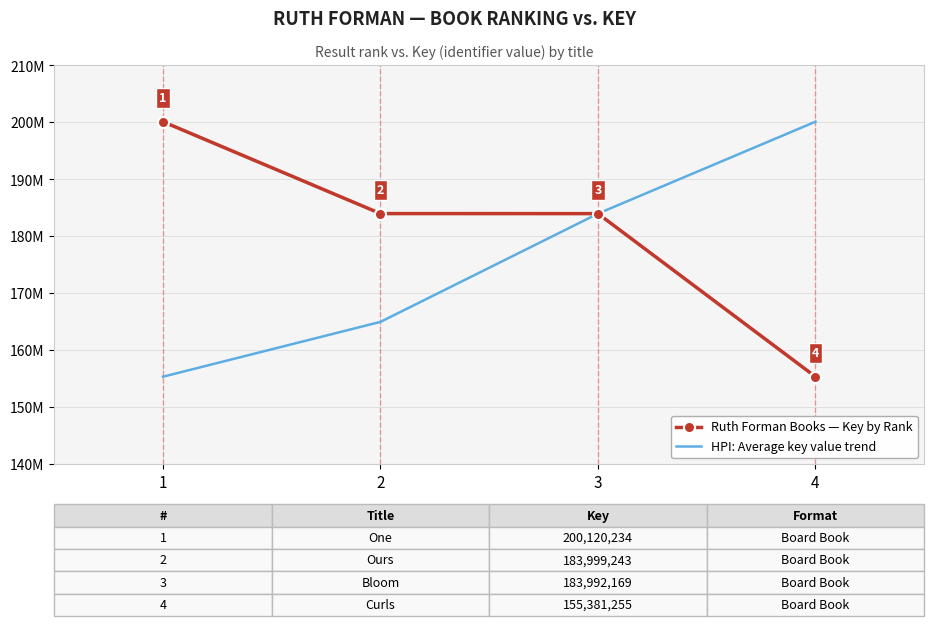

Reading left to right, what are all the values shown in this chart?

Ruth Forman Books — Key by Rank: 200120234	183999243	183992169	155381255
HPI: Average key value trend: 155381255	165000000	183992169	200120234